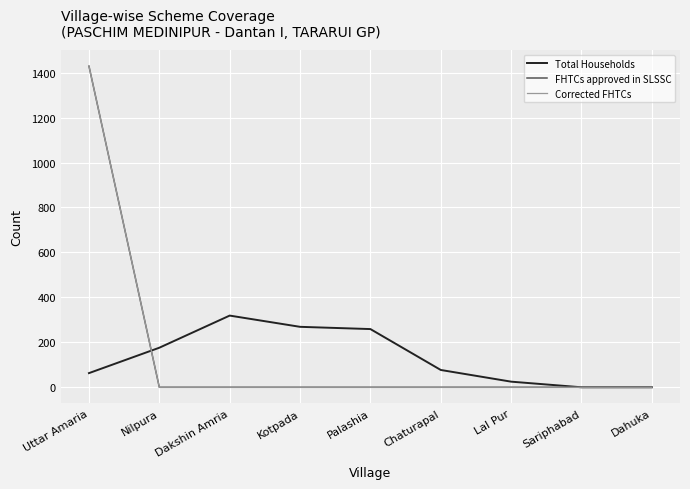

Is it true that Corrected FHTCs equals -431 at Sariphabad?

False